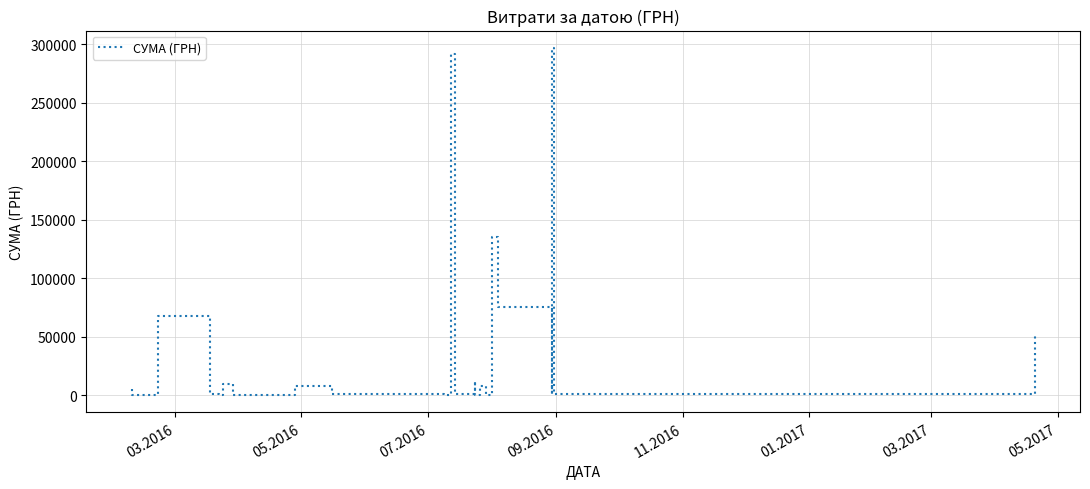

Count the number of data series in this chart.

1